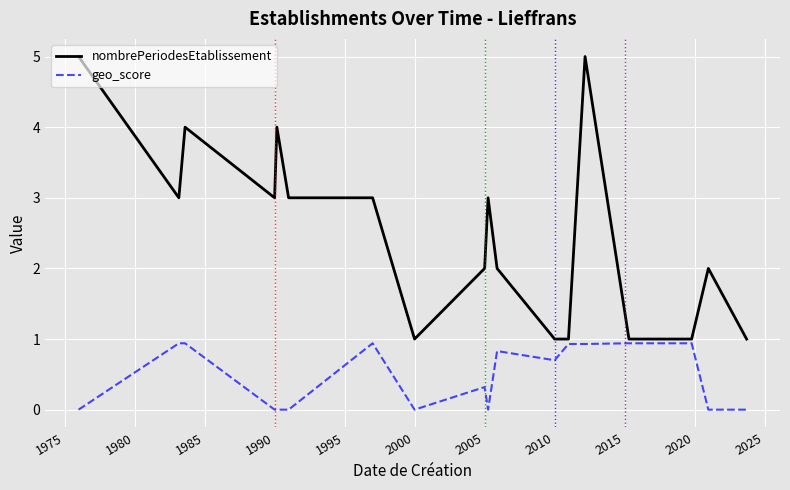

Reading right to left, what are all the values shown in this chart?

nombrePeriodesEtablissement: 1.0	2.0	1.0	1.0	5.0	1.0	1.0	2.0	3.0	2.0	1.0	3.0	3.0	4.0	3.0	4.0	3.0	5.0
geo_score: 0.0	0.0	0.9	0.9	0.9	0.9	0.7	0.8	0.0	0.3	0.0	0.9	0.0	0.0	0.0	0.9	0.9	0.0